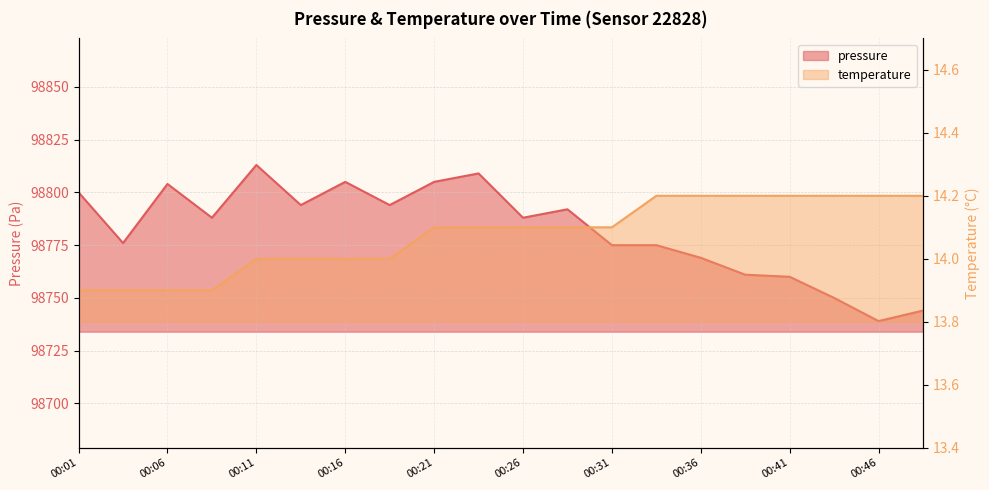

True or false: temperature has more than 0 interior local peaks.

False